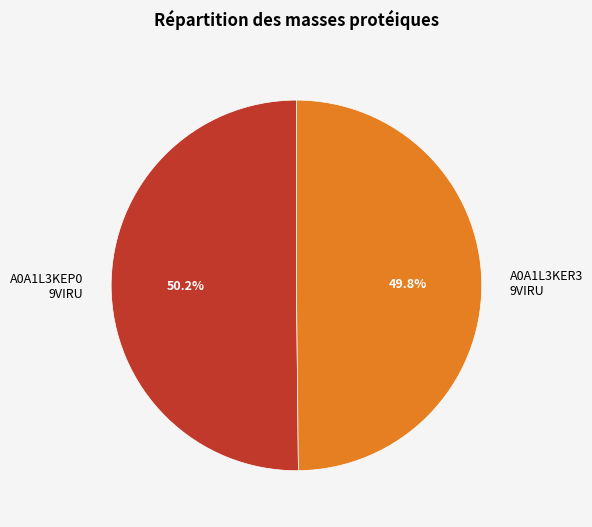

What is the ratio of the value at A0A1L3KER3 9VIRU to the value at A0A1L3KEP0 9VIRU?

1.0